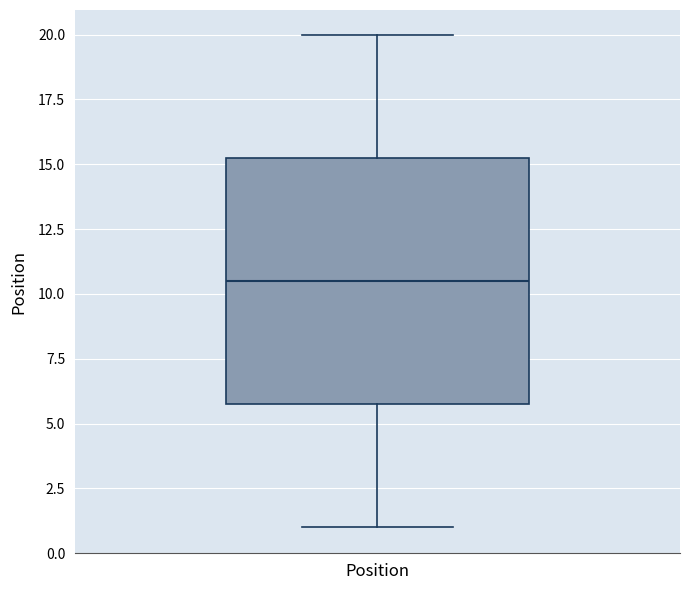

Transcribe this box plot: give where the median line is, the range the box spans, and where the two whiskers end, as read against the y-axis. The values are not printed on the chart, so give them approximately, as read against the axis.

median 10.5, box 6.0 to 15.5, whiskers 1.0 to 20.0